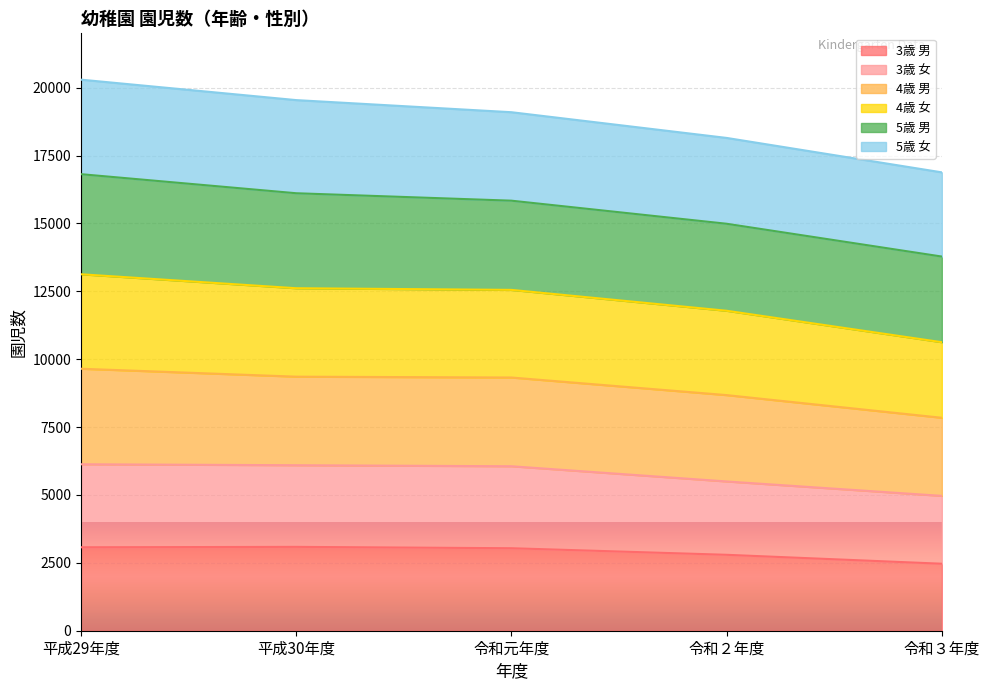

What is the total value across all series at 令和元年度?

19095